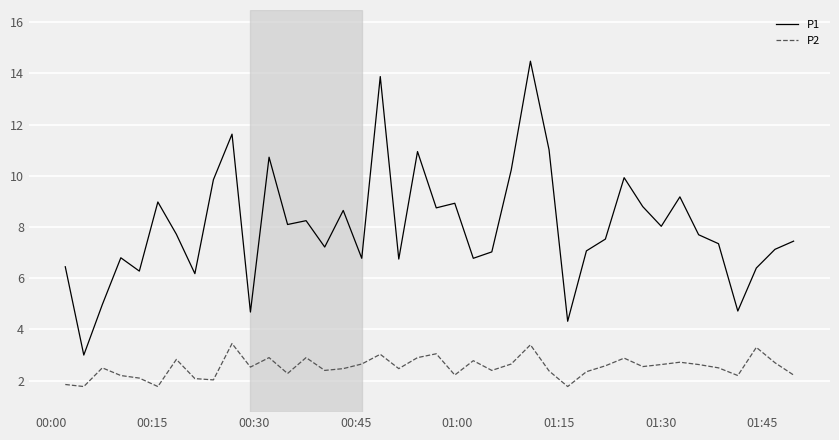

True or false: P1 and P2 cross at least once.

False